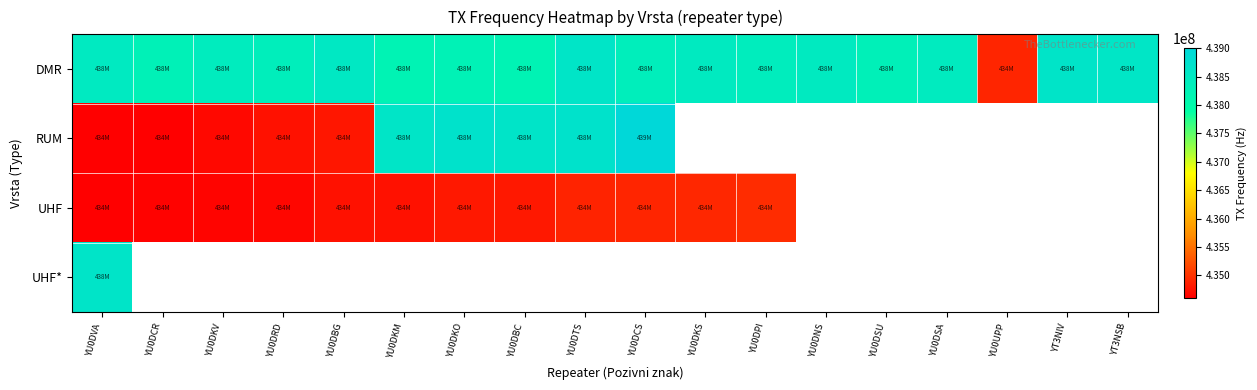

Which series has the largest total across all categories?

DMR